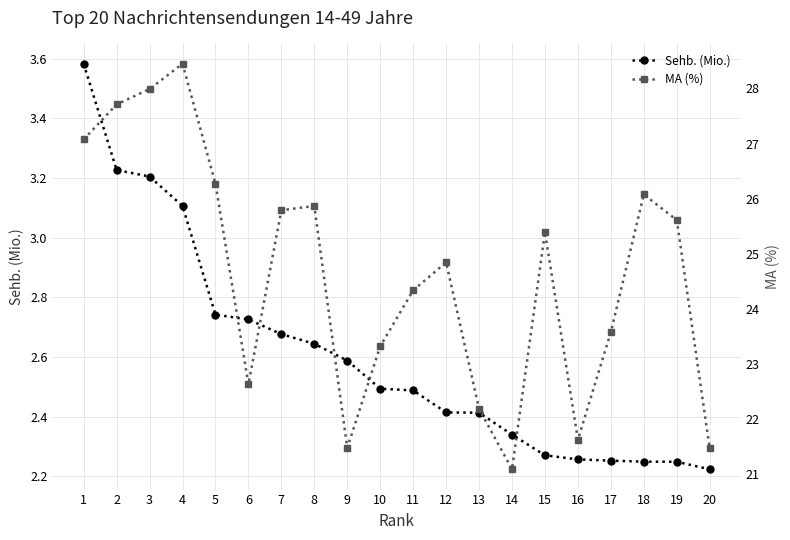

Where is MA (%) nearest to the value 24?

11